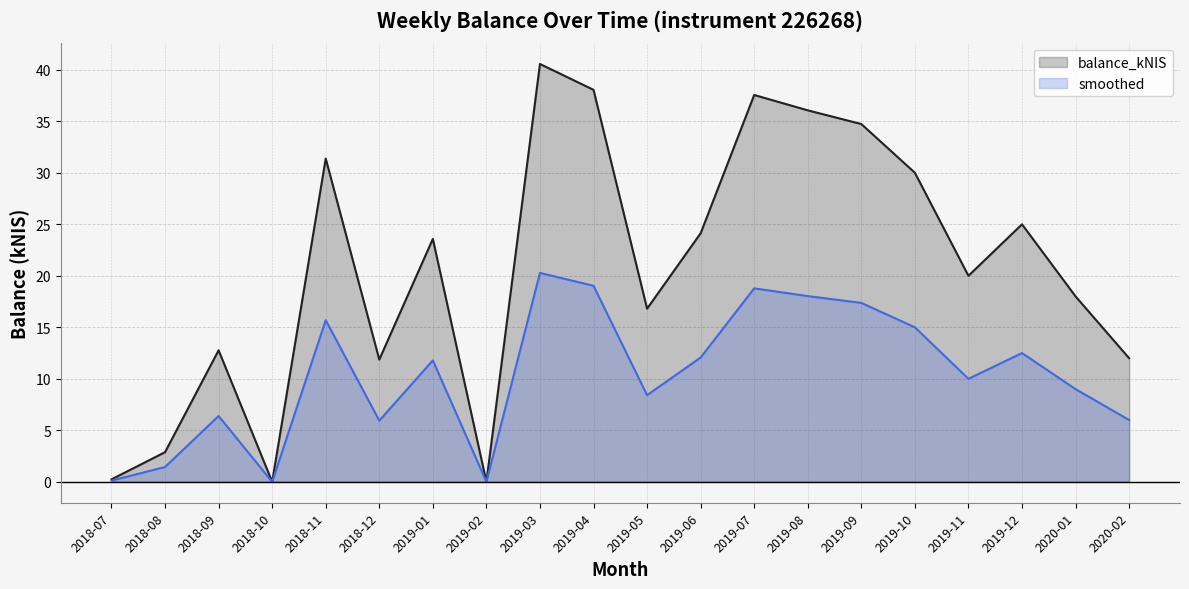

True or false: smoothed and balance_kNIS intersect in this chart.

False